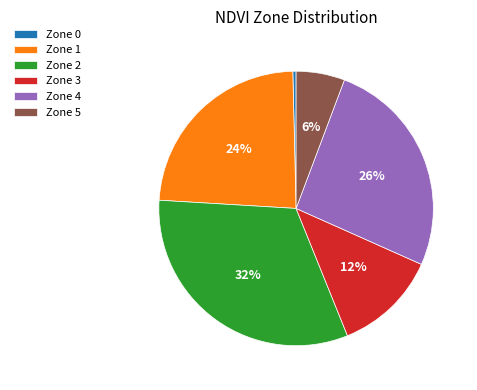

The Zone 5 slice represents 11% of the pie. True or false?

False